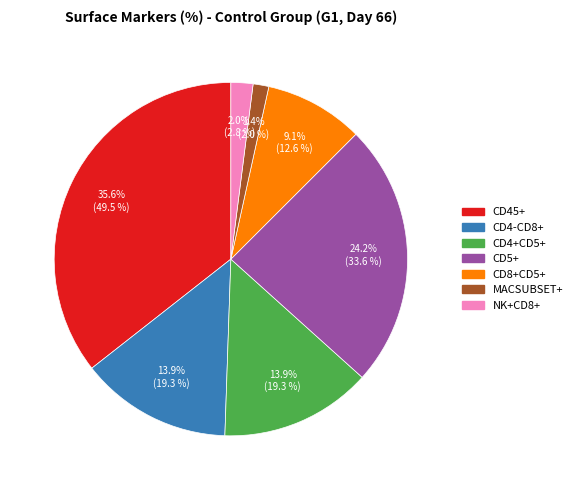

Does CD45+ represent more than half of the total?

No